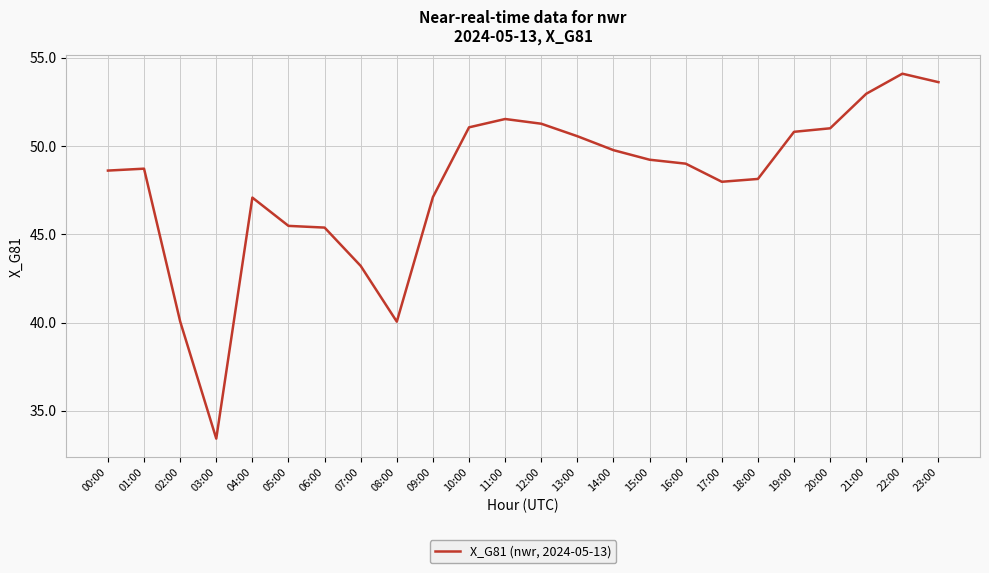

True or false: there are more than 0 points higher than both neighbors.

True